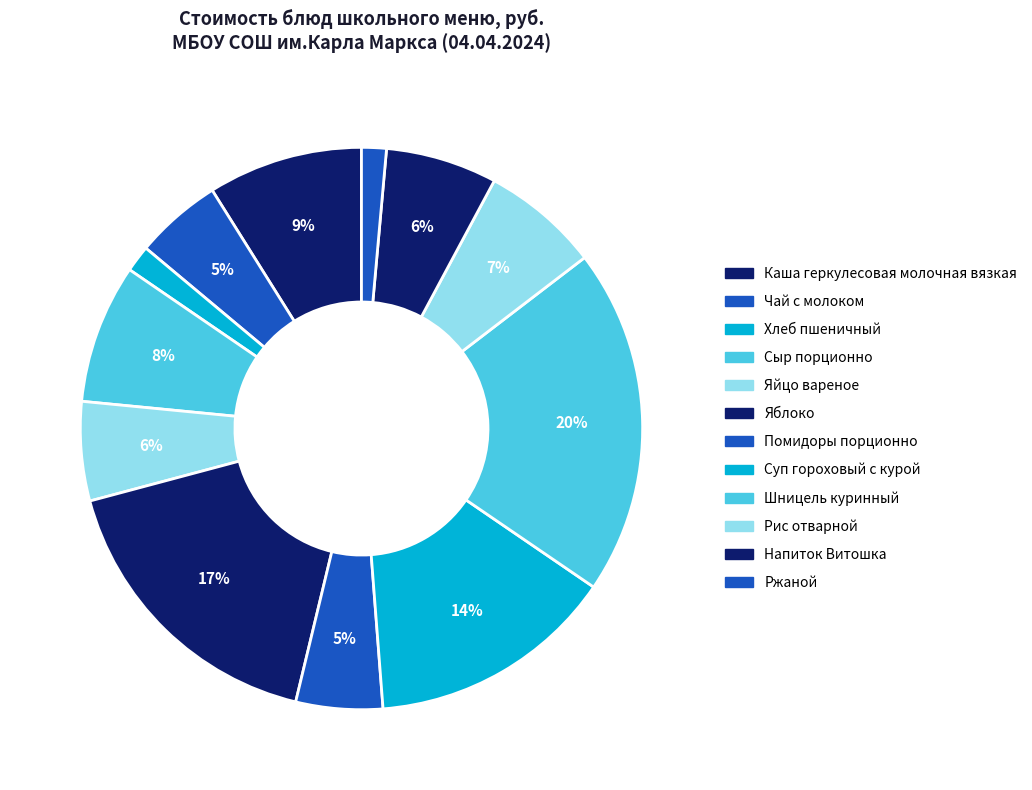

Is Сыр порционно the majority of the pie?

No